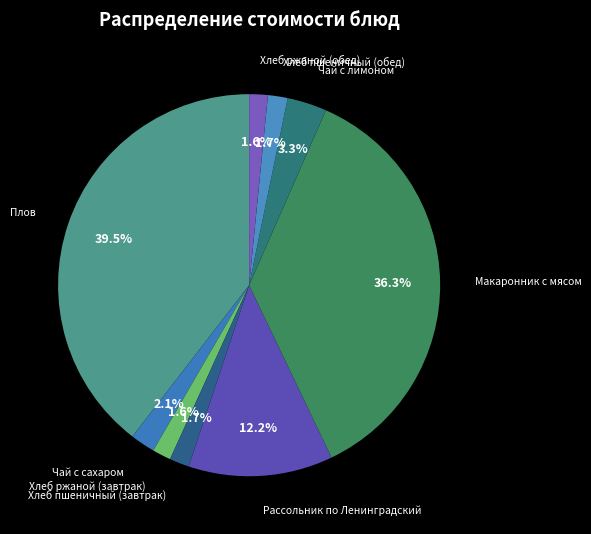

Is there any slice that represents more than half of the pie?

No